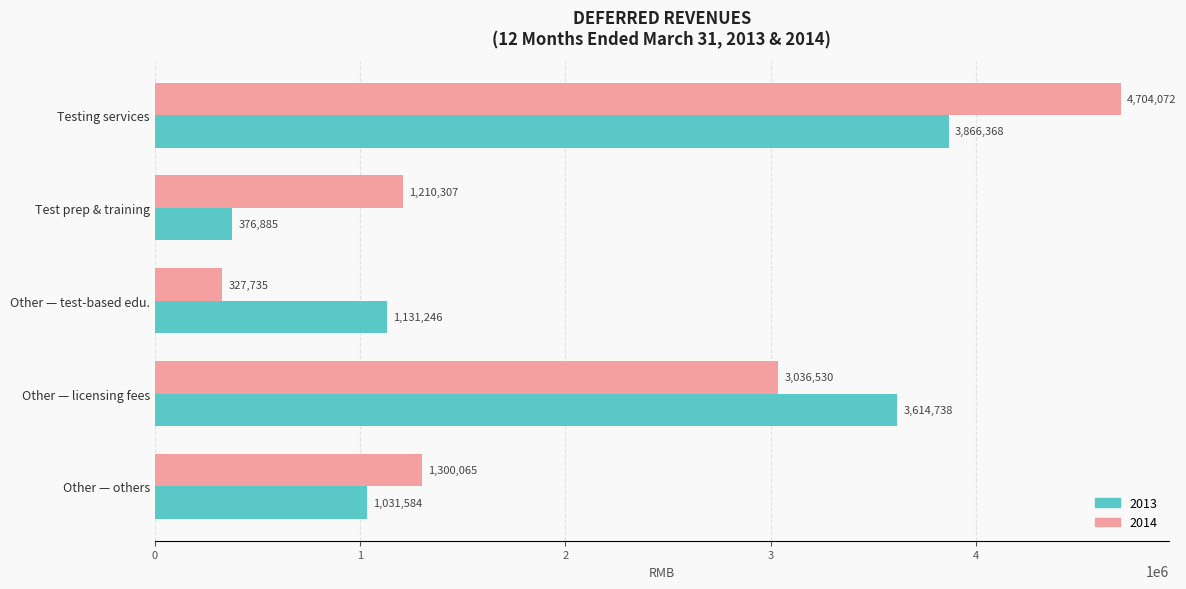

Rank the series by their average value, from highest to lowest.

2014, 2013